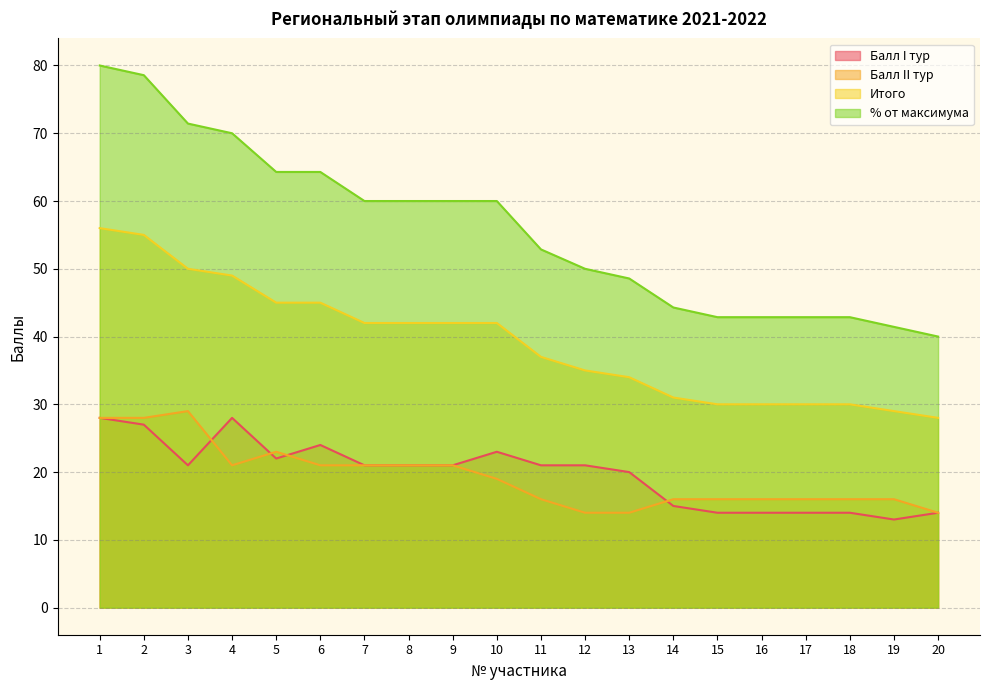

True or false: Балл I тур and % от максимума intersect in this chart.

False